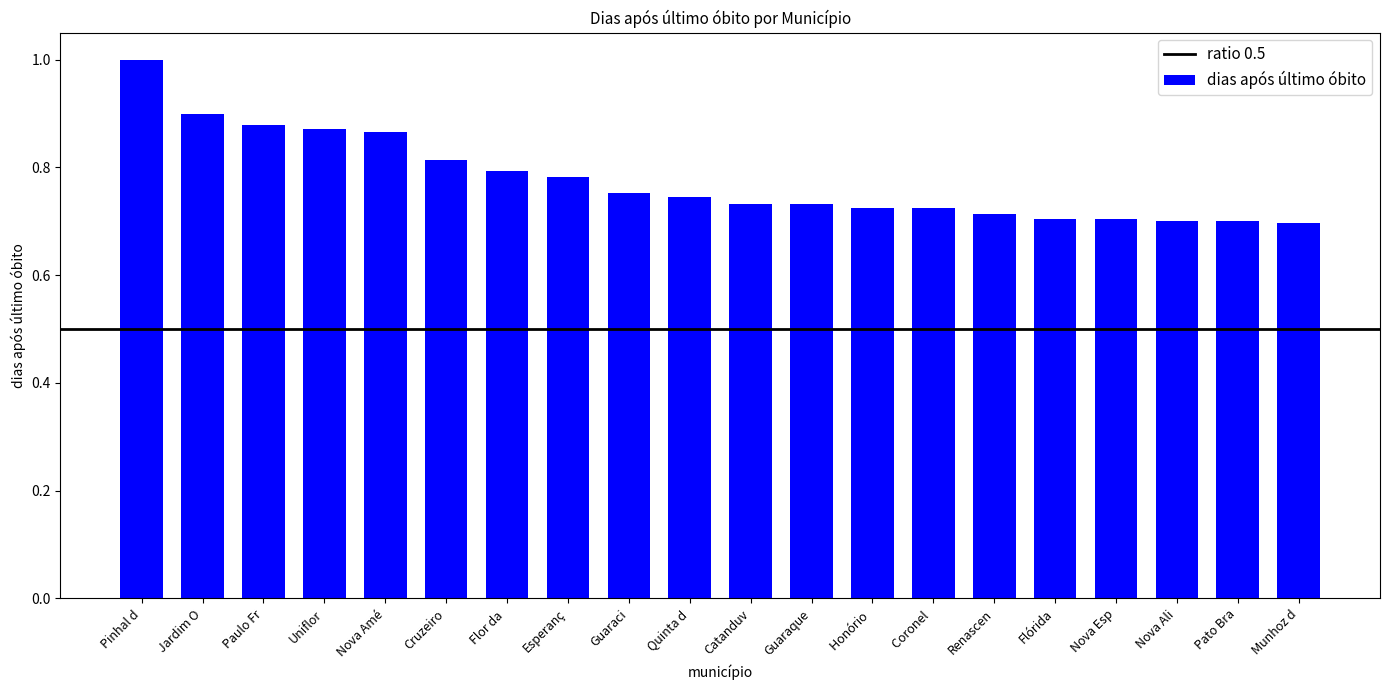

True or false: the data shows 1.2 at Nova Ali.

False